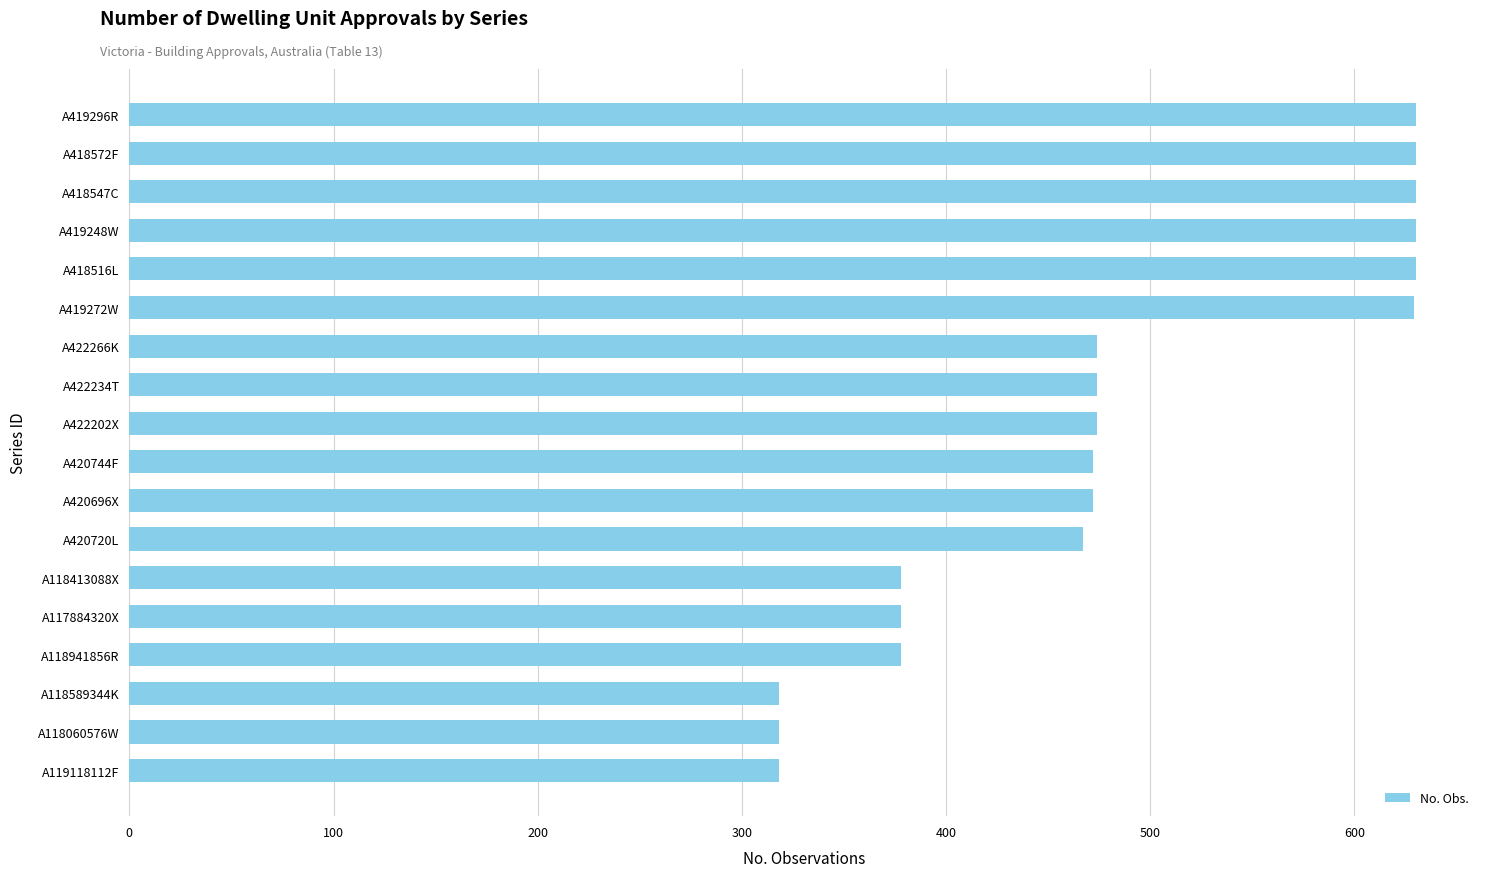

Approximately how many times larger is the value at A117884320X compared to A118941856R?

1.0